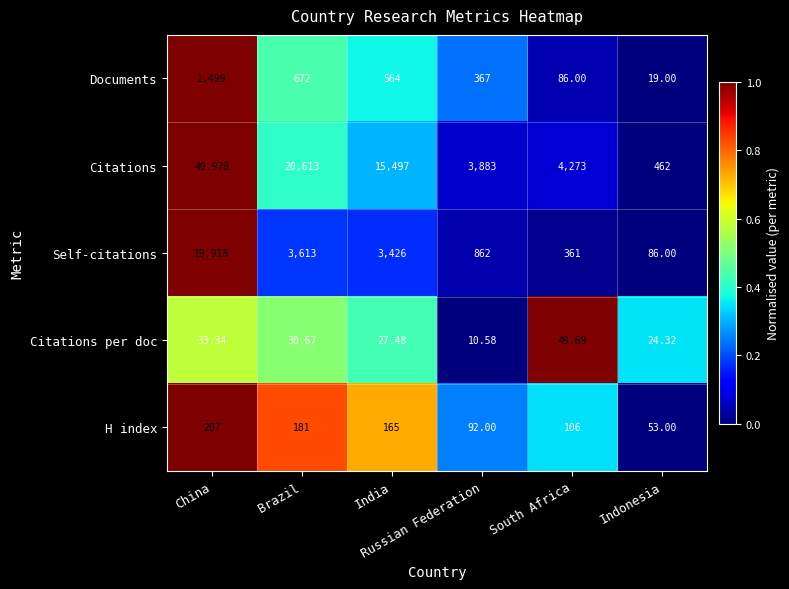

How many categories are shown in the chart?

6